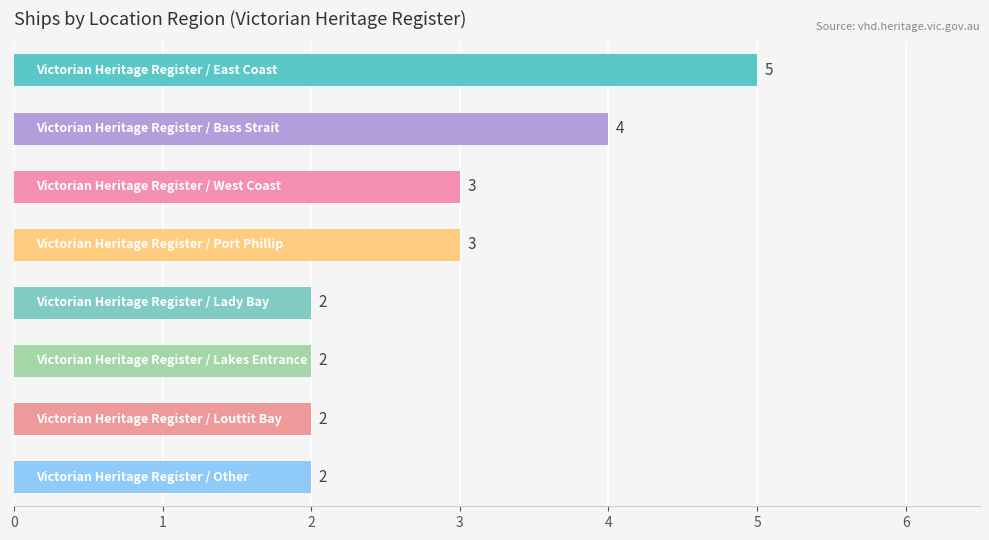

Count the number of categories in the chart.

8